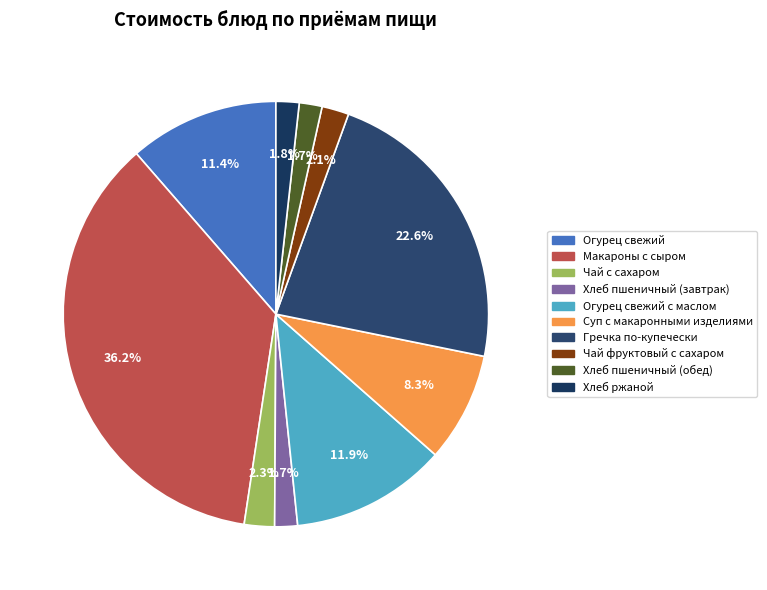

How many segments does this pie chart have?

10